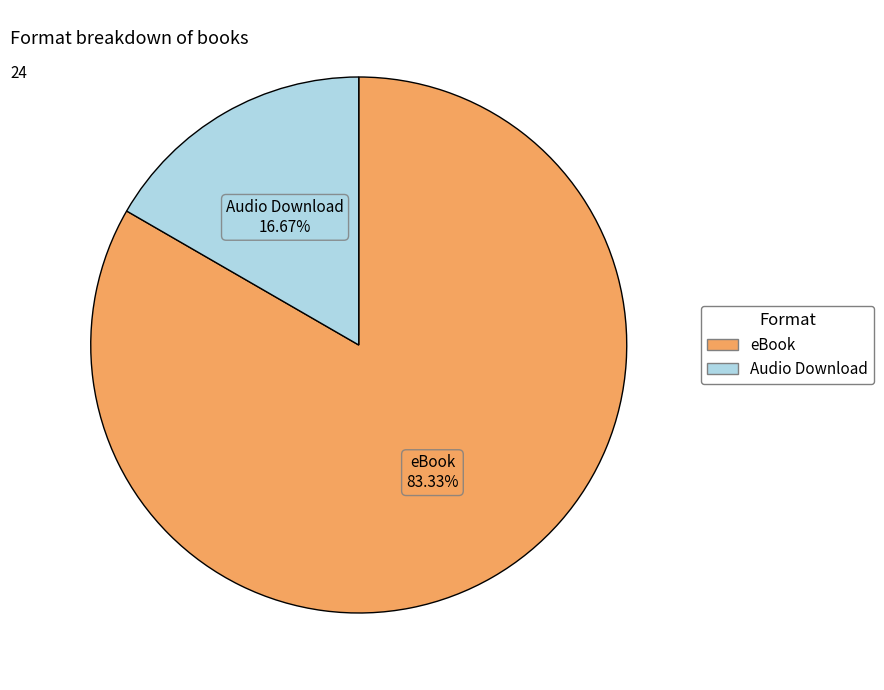

Which category has the biggest portion of the pie?

eBook